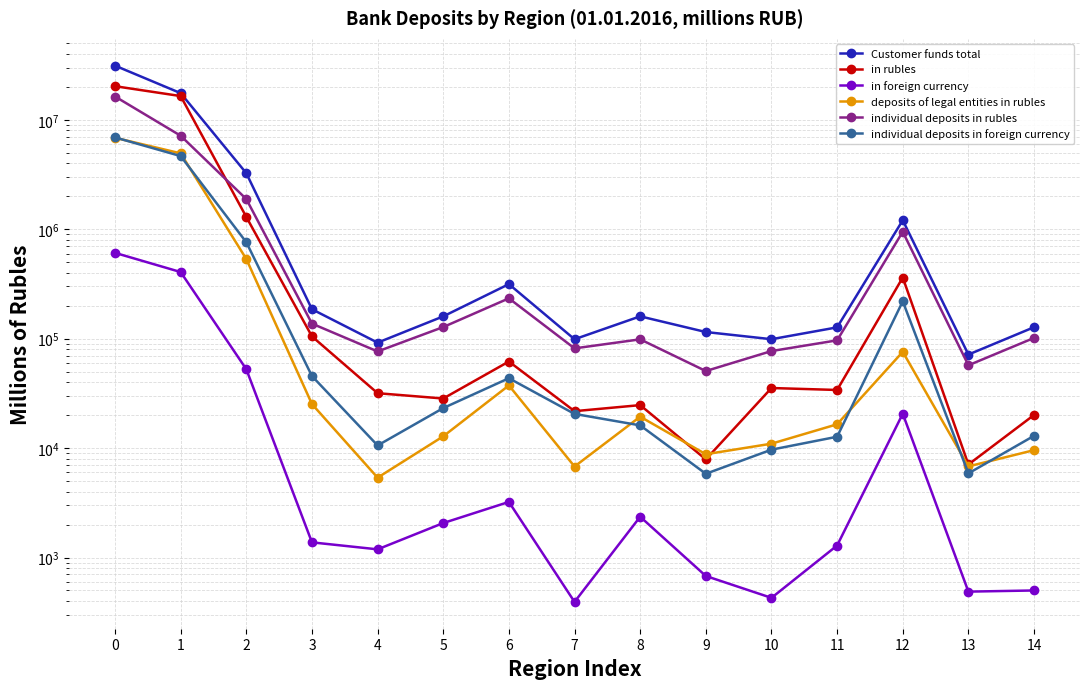

What is the sum of the Customer funds total values at 14 and 3?

313214